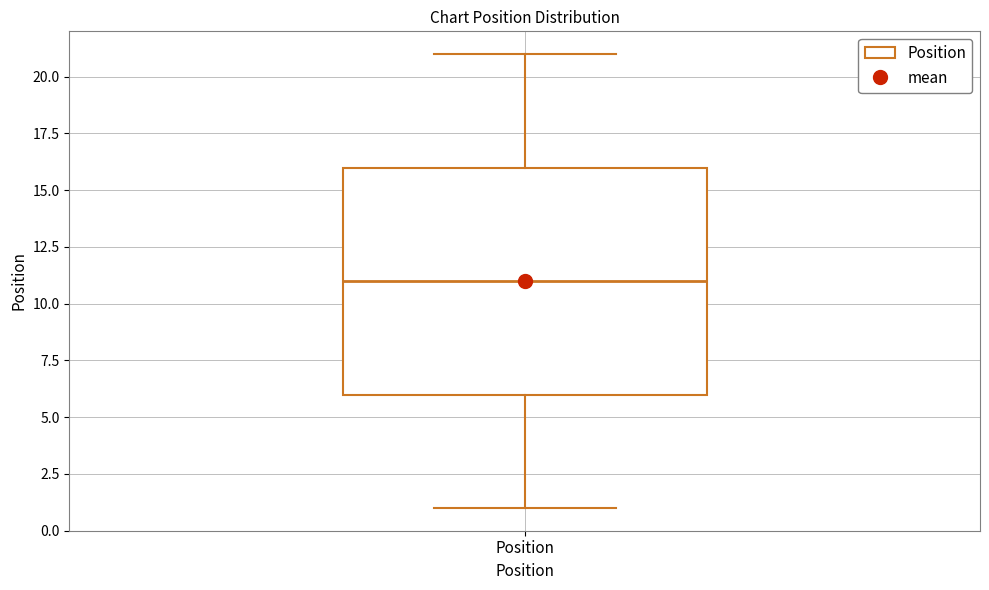

Transcribe this box plot: give where the median line is, the range the box spans, and where the two whiskers end, as read against the y-axis. The values are not printed on the chart, so give them approximately, as read against the axis.

median 11, box 6 to 16, whiskers 1 to 21